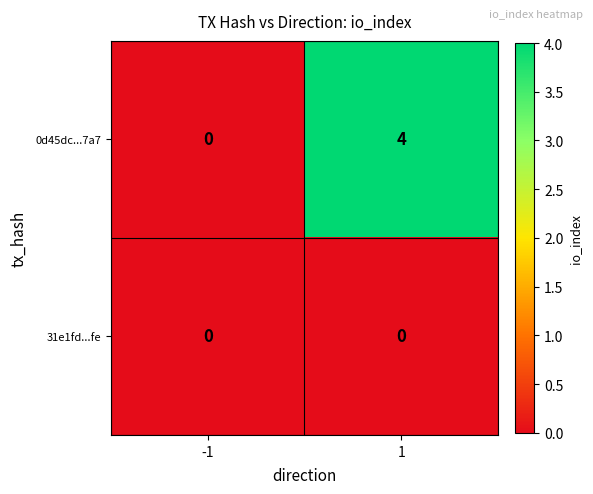

What is the maximum value shown in the chart?

4